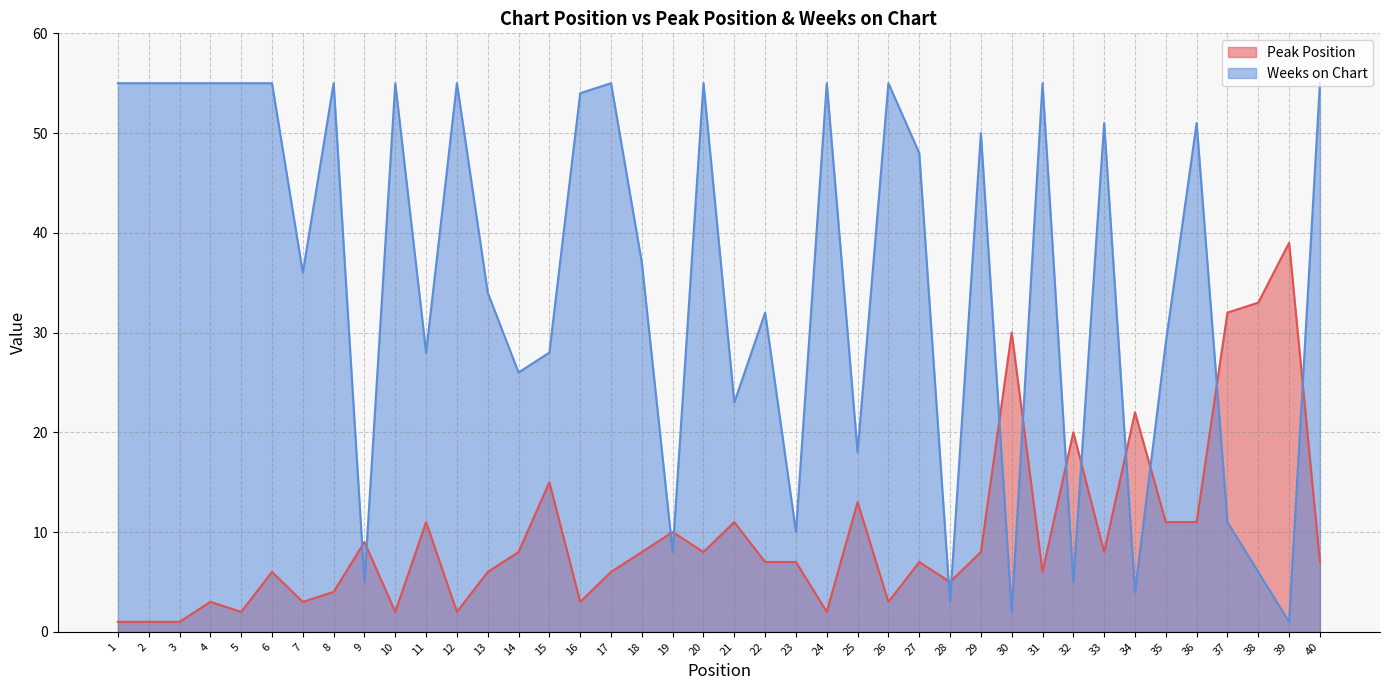

What is the value of the Weeks on Chart point at the 32nd from the left?

5